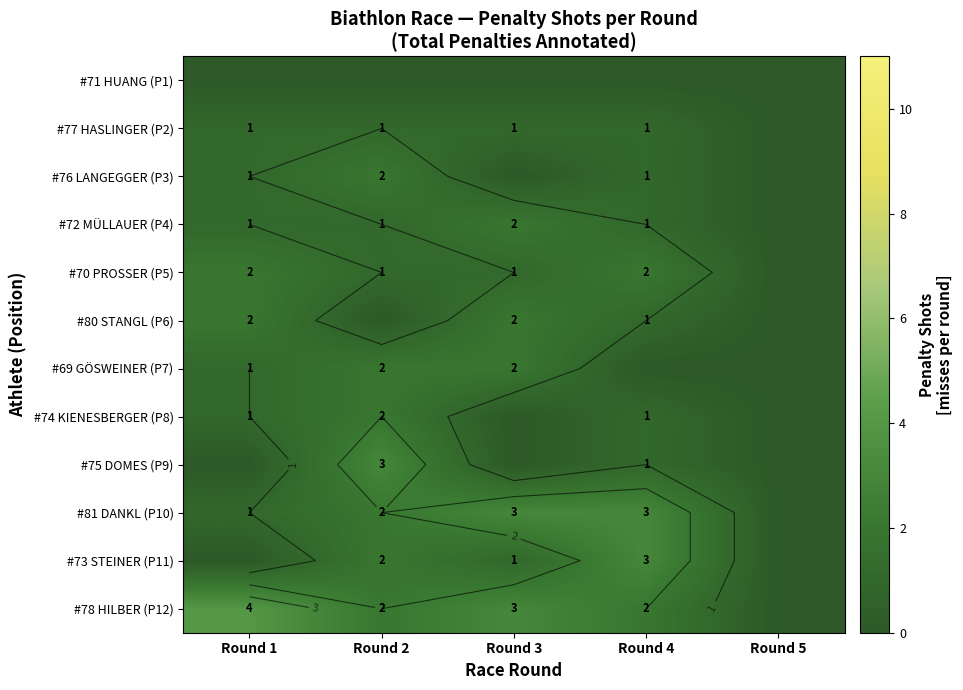

Rank the categories by #73 STEINER (P11) value from lowest to highest.

Round 1, Round 5, Round 3, Round 2, Round 4